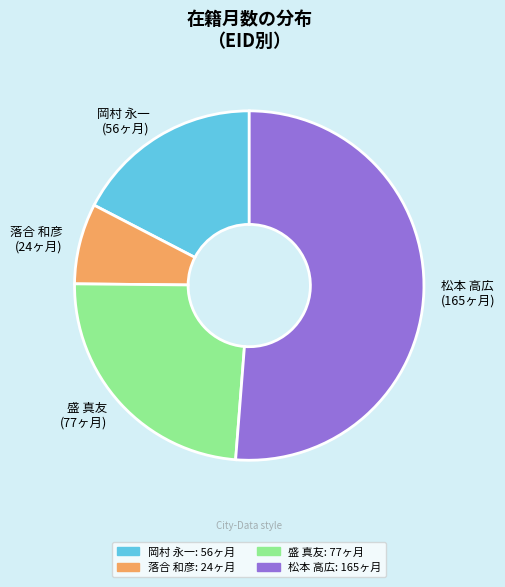

What is the ratio of the value at 盛 真友 to the value at 落合 和彦?

3.2